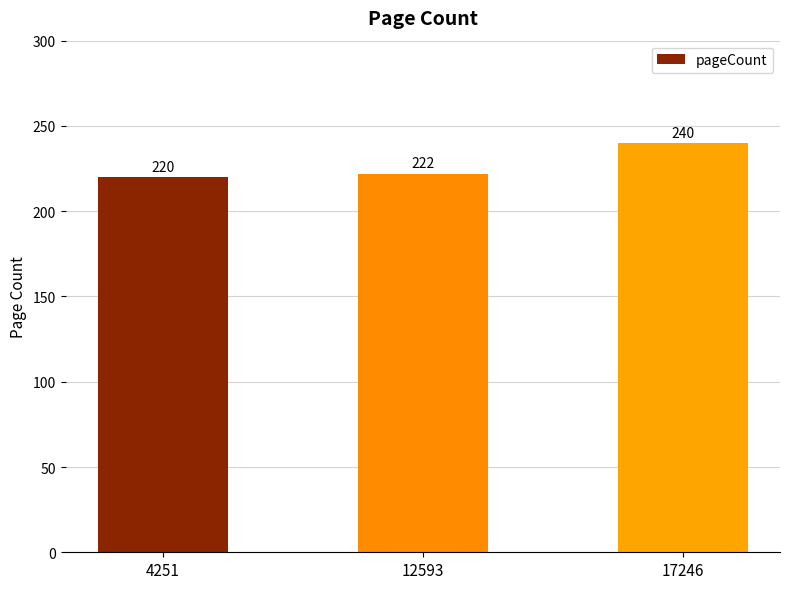

The chart shows a value of 240 at 17246. True or false?

True